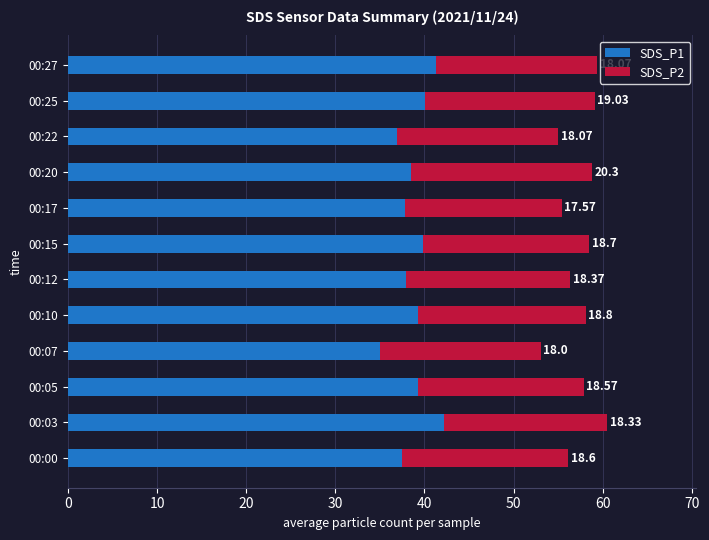

At which category is the sum across all series the highest?

00:03